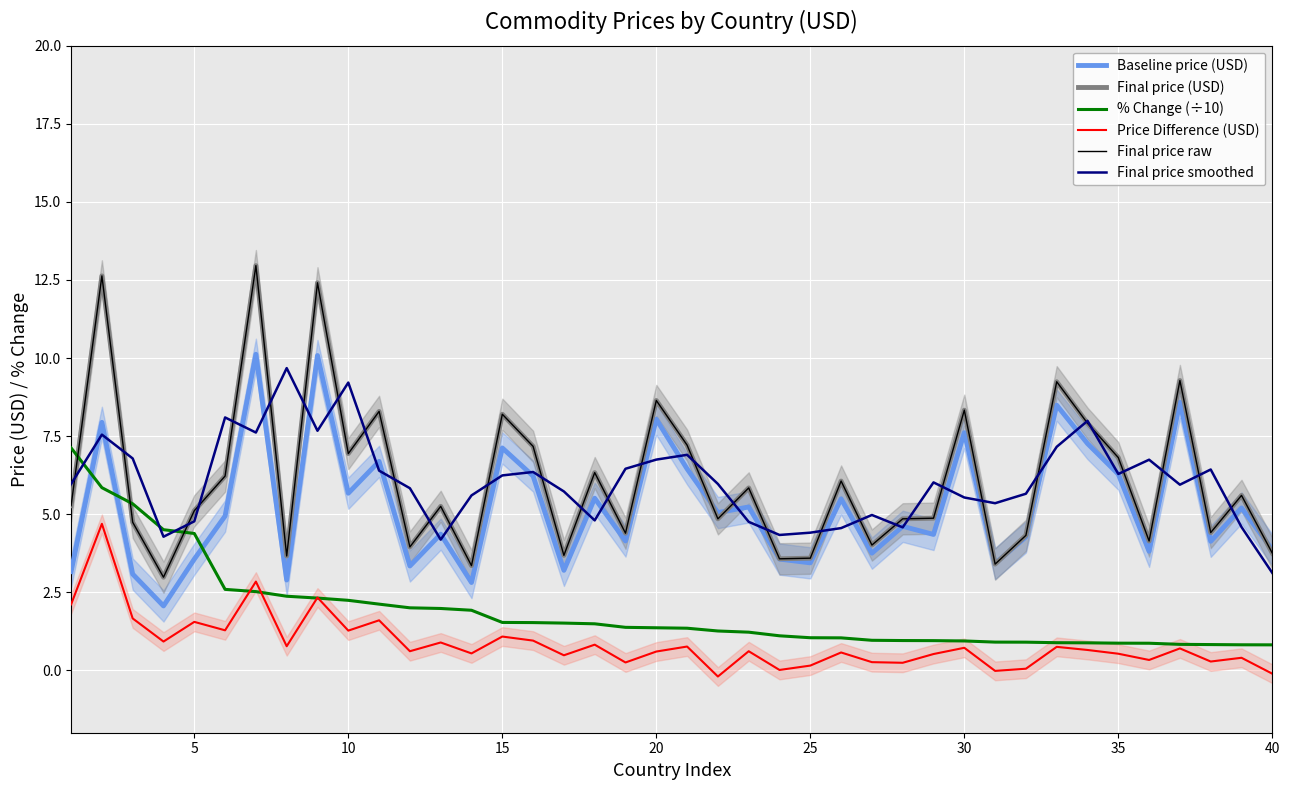

True or false: Final price raw and % Change (÷10) cross at least once.

True